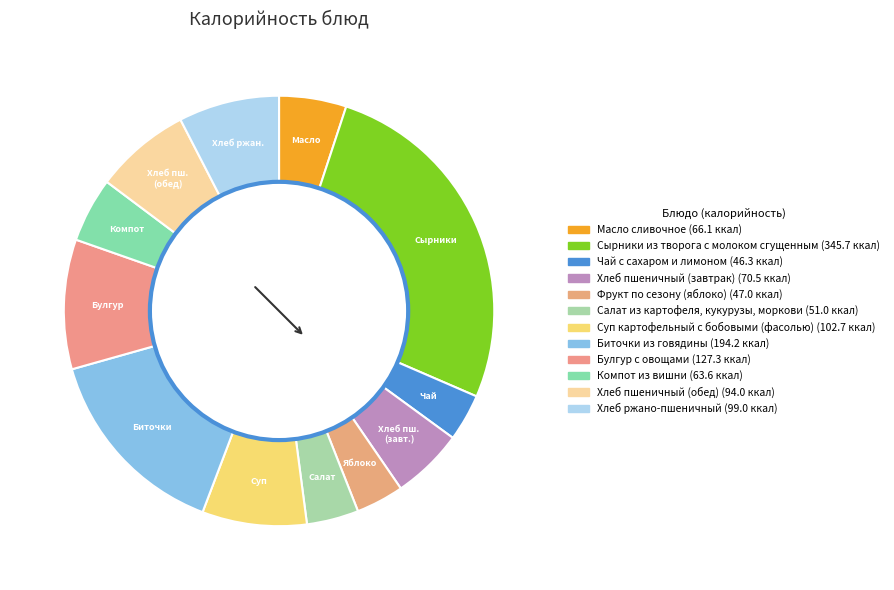

Between Сырники из творога с молоком сгущенным and Суп картофельный с бобовыми (фасолью), which is larger?

Сырники из творога с молоком сгущенным